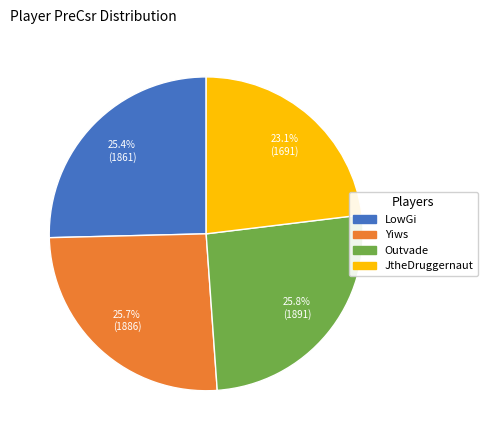

What is the smallest slice in the pie chart?

JtheDruggernaut